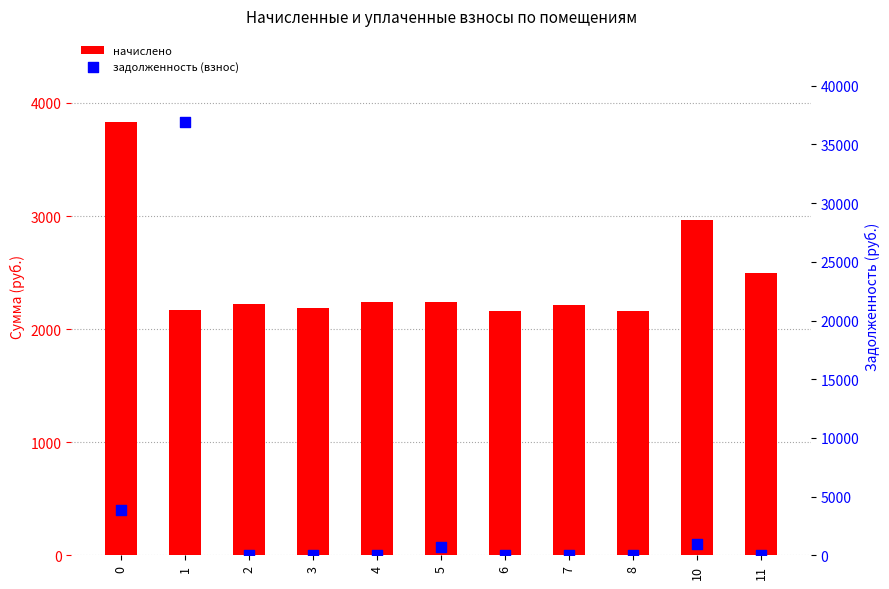

Which series contains the highest Y value?

задолженность (взнос)